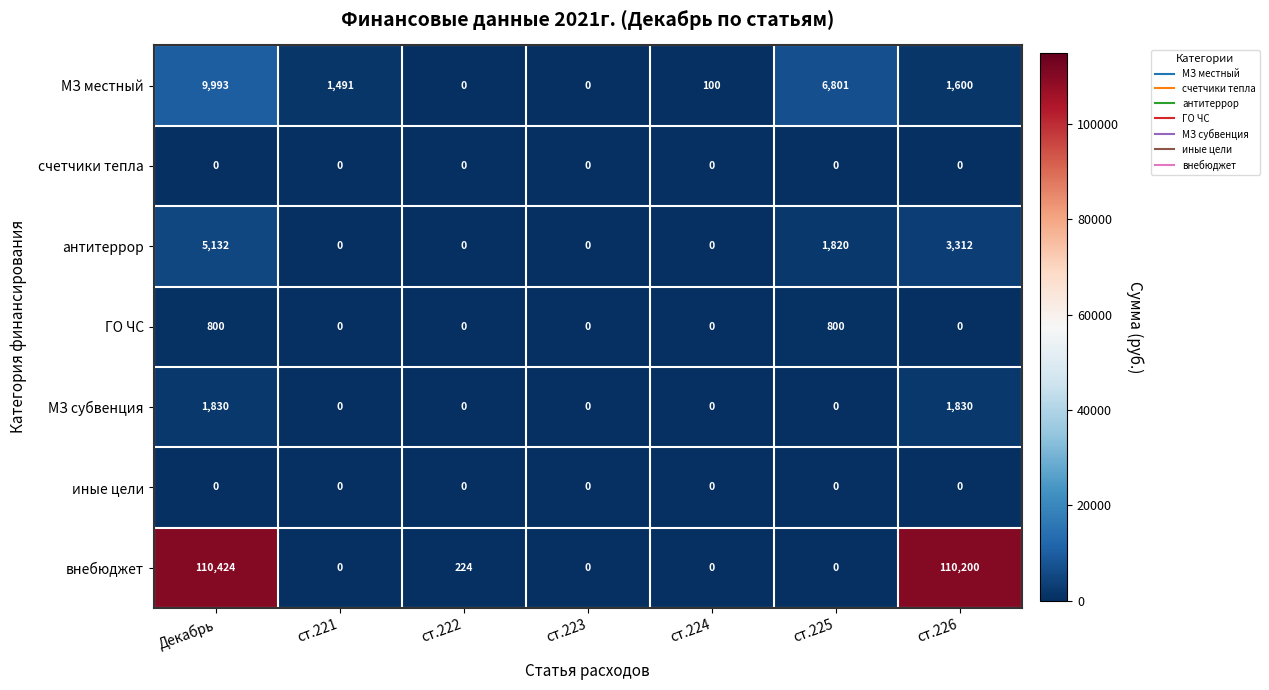

What is the sum of the внебюджет values at ст.222 and ст.223?

224